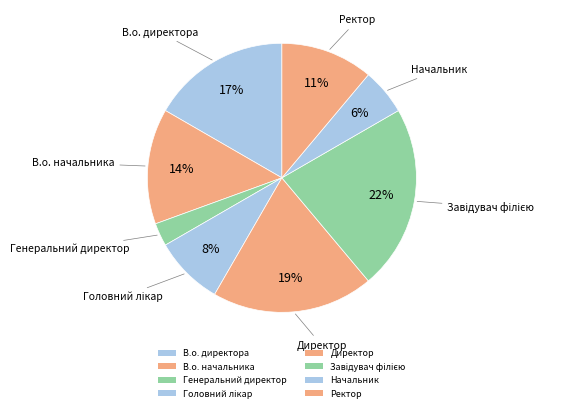

Between Ректор and В.о. начальника, which is larger?

В.о. начальника